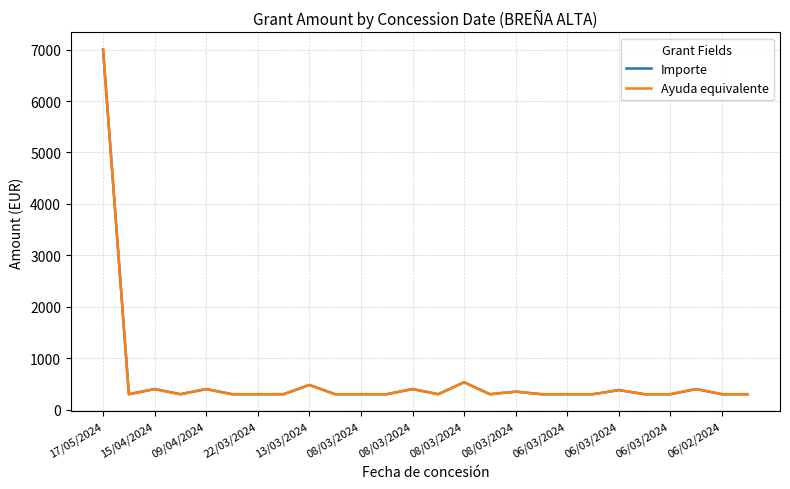

What is the minimum value shown in the chart?

300.0